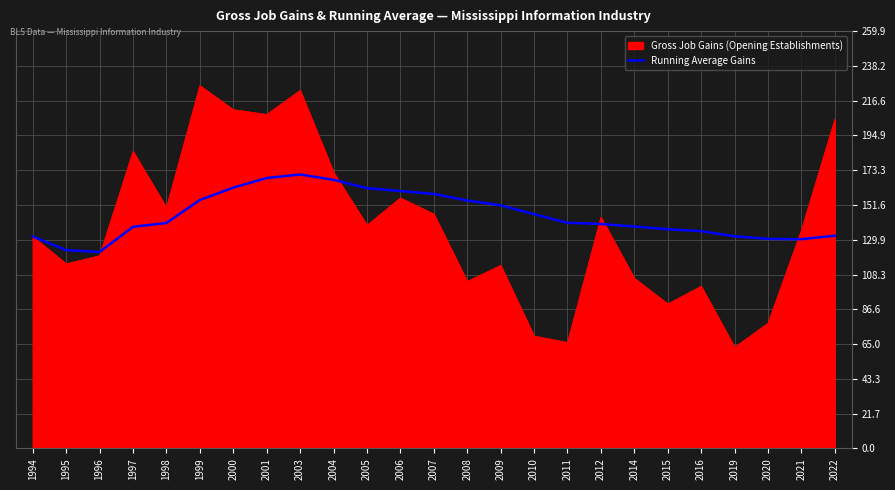

What is the approximate value of Gross Job Gains (Opening Establishments) at 2015?

90.0